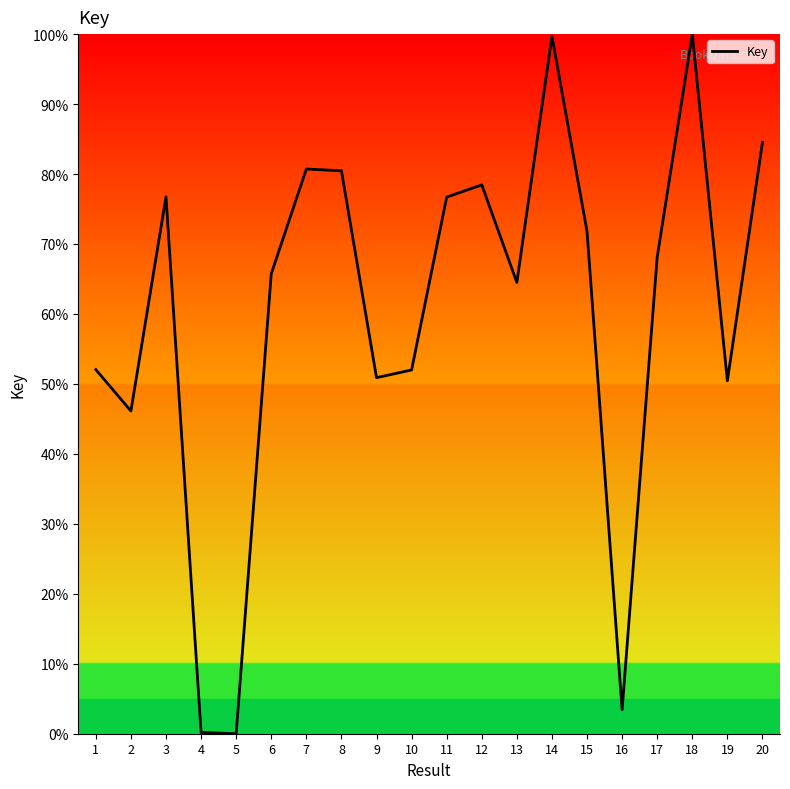

What is the difference between the maximum and minimum values?

100.0